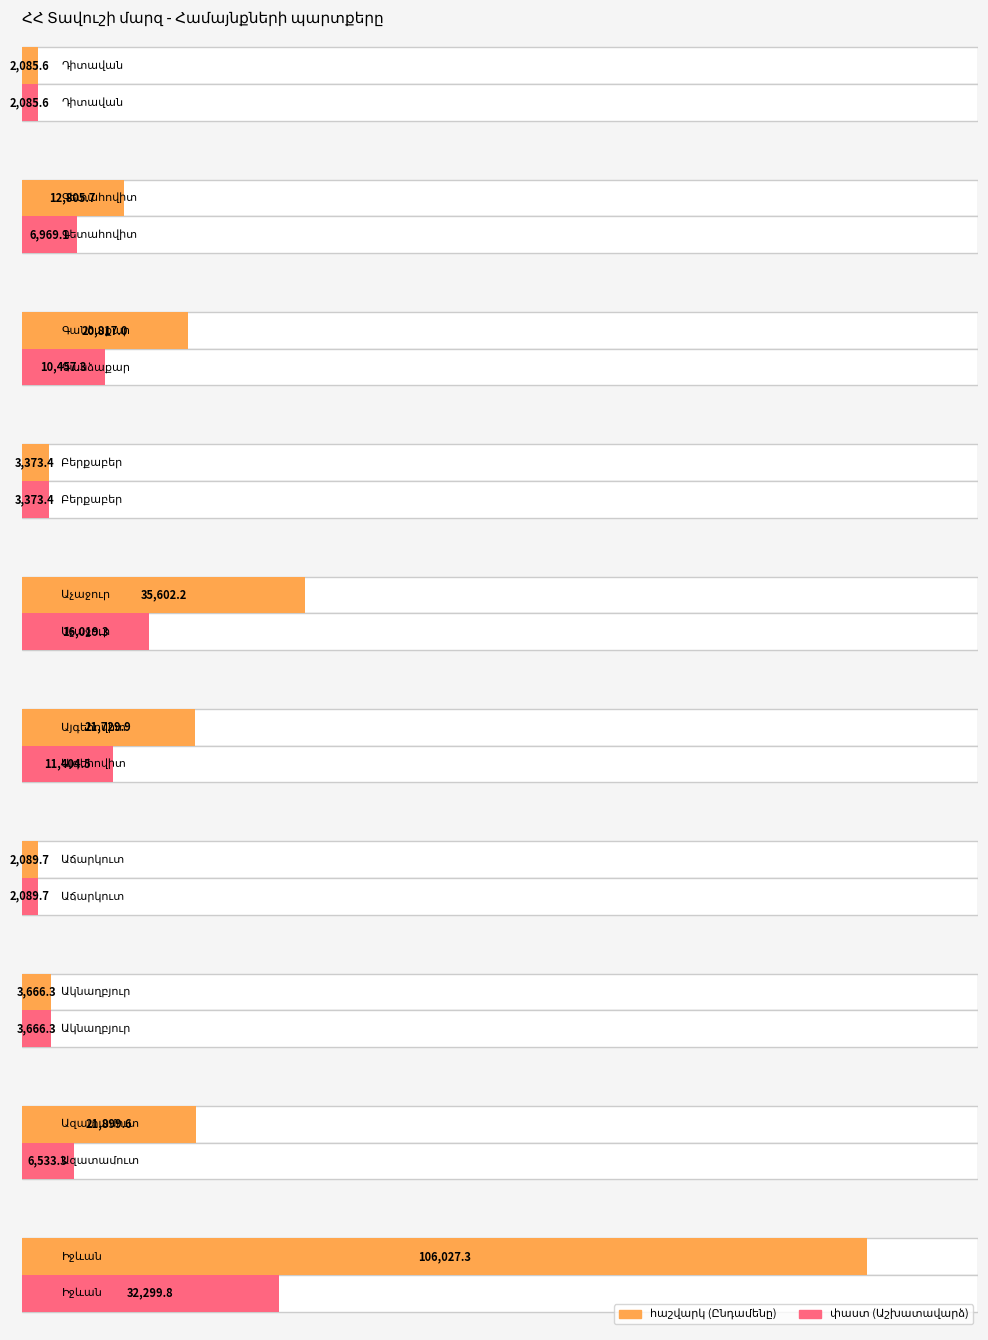

Rank the categories by աշխատավարձ փաստ value from lowest to highest.

Դիտավան, Աճարկուտ, Բերքաբեր, Ակնաղբյուր, Ազատամուտ, Գետահովիտ, Գանձաքար, Այգեհովիտ, Աչաջուր, Իջևան